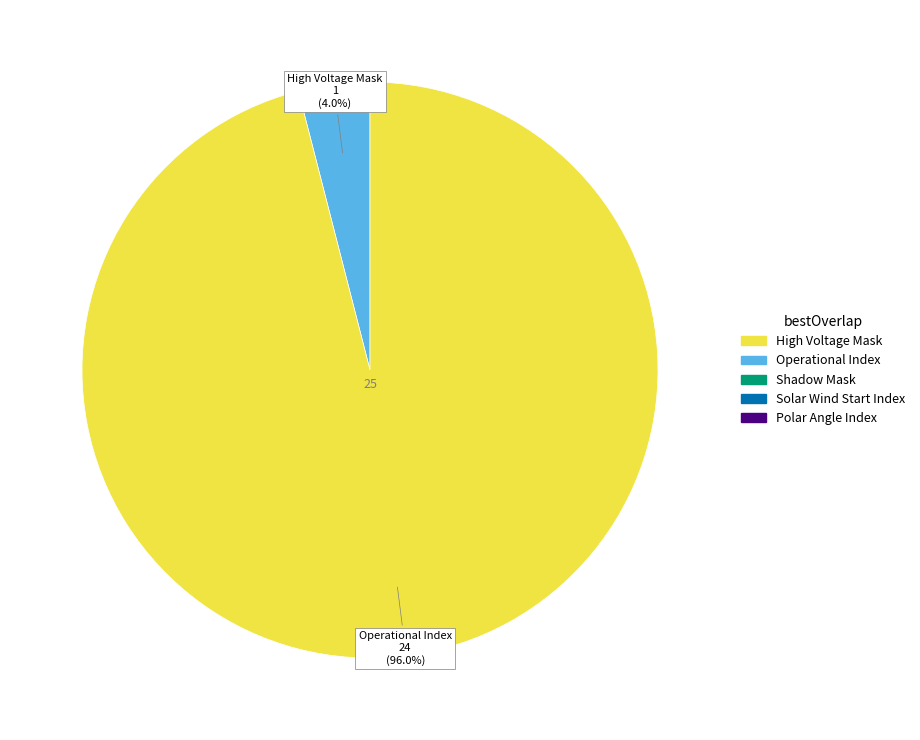

Is there a majority slice in this chart?

Yes